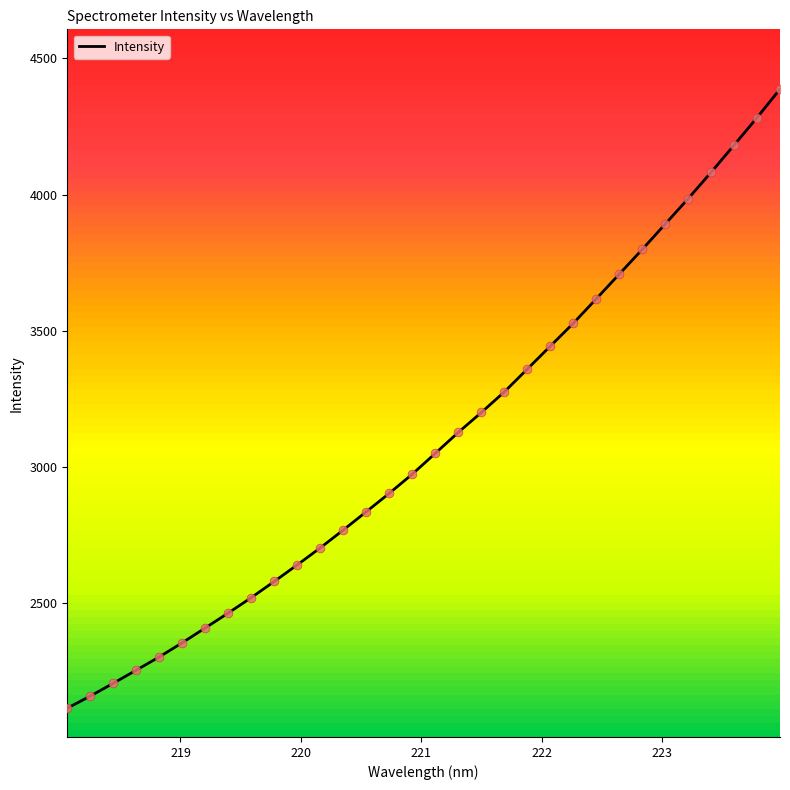

What is the maximum value for Intensity?

4387.2